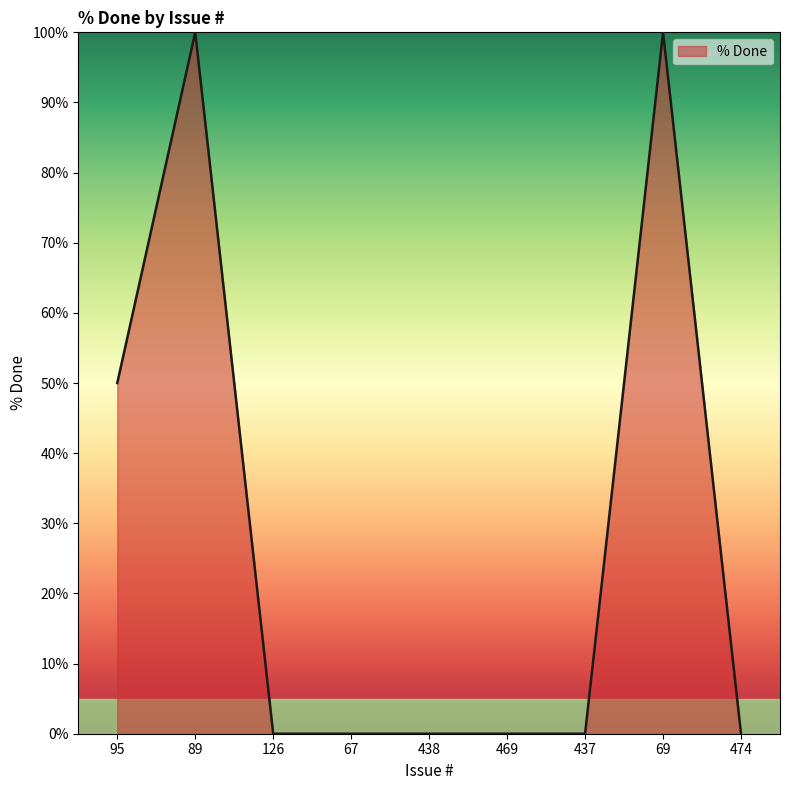

Between 95 and 89, which is larger?

89